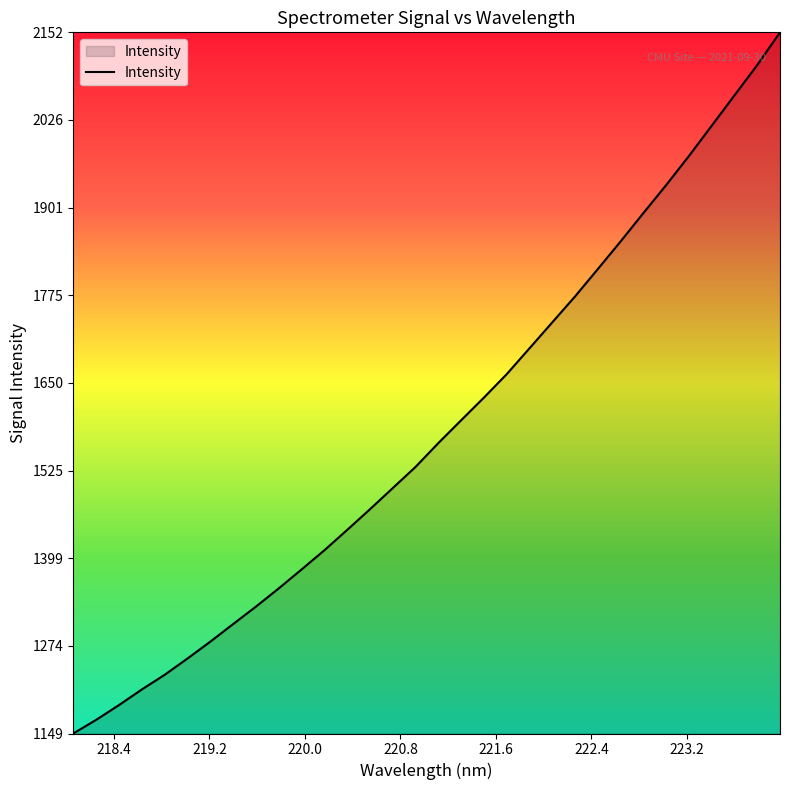

Reading left to right, what are all the values shown in this chart?

1149.1	1168.6	1189.7	1212.0	1233.0	1256.3	1280.4	1305.5	1330.5	1356.6	1383.6	1411.1	1440.2	1469.8	1500.1	1530.4	1564.5	1597.1	1629.5	1663.0	1700.1	1737.2	1774.3	1813.4	1853.0	1893.5	1933.6	1975.2	2018.5	2062.0	2105.3	2152.1